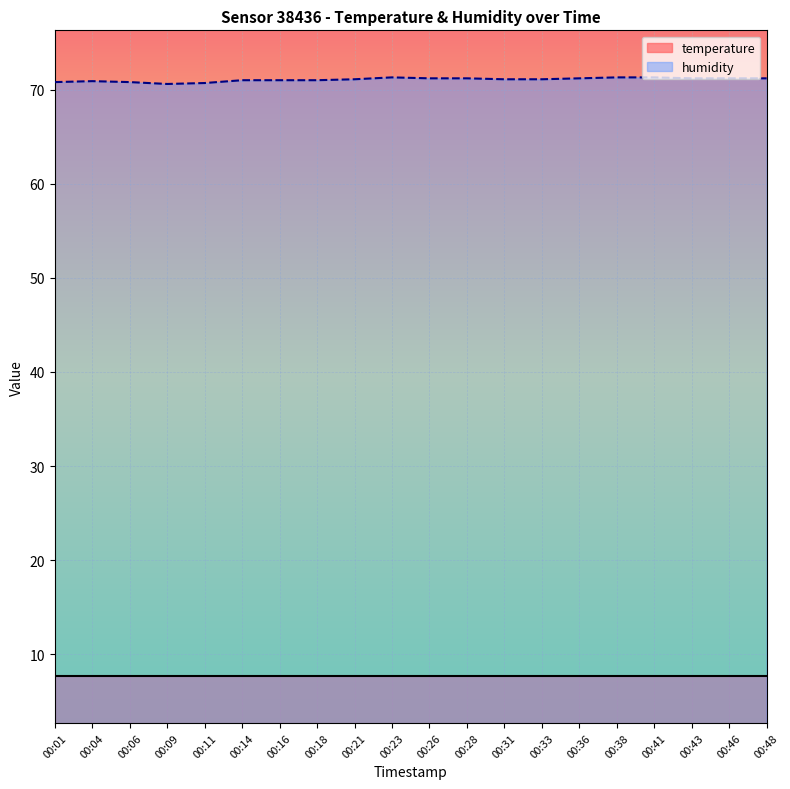

How many points are higher than both their immediate neighbors (excluding endpoints)?

2